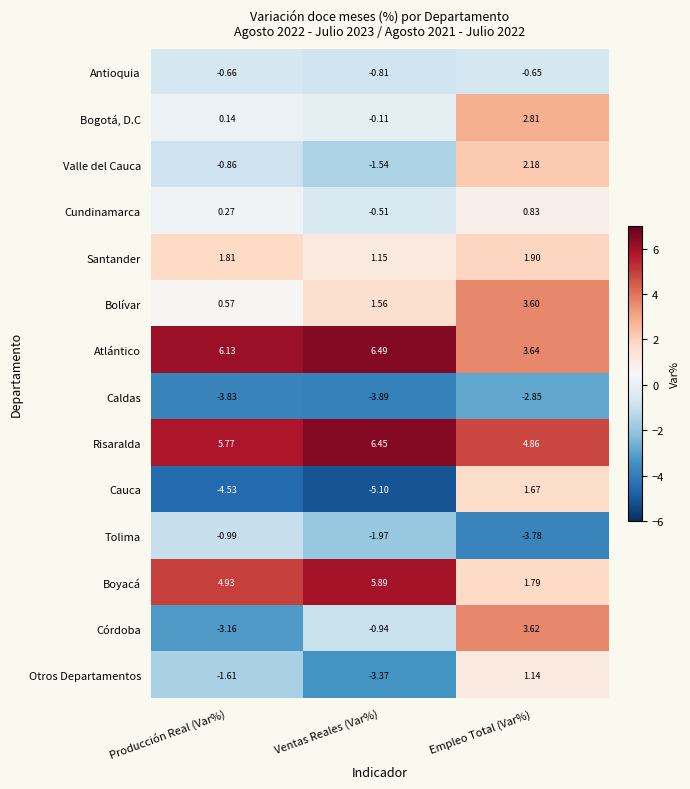

At which label does Cauca first exceed -4?

Empleo Total (Var%)